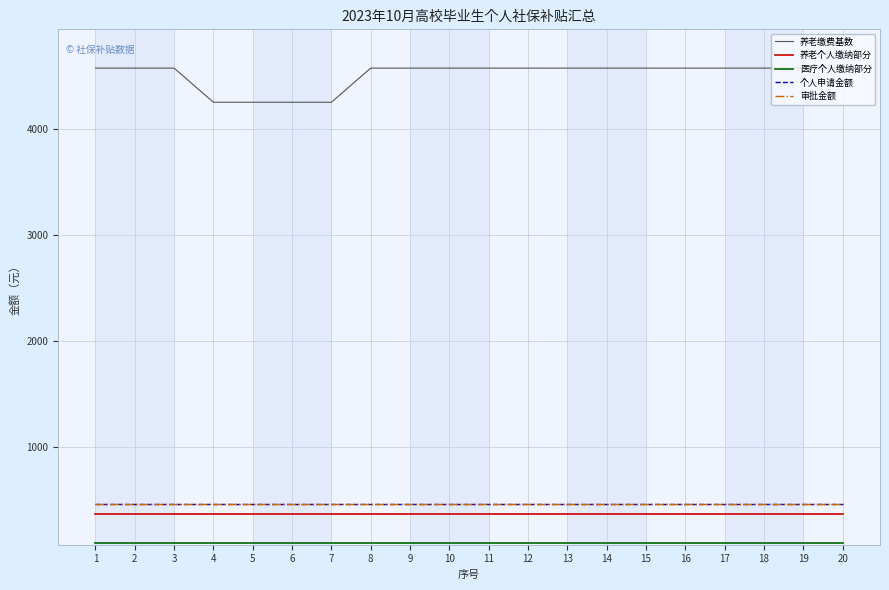

Which series has the widest spread of values?

养老缴费基数